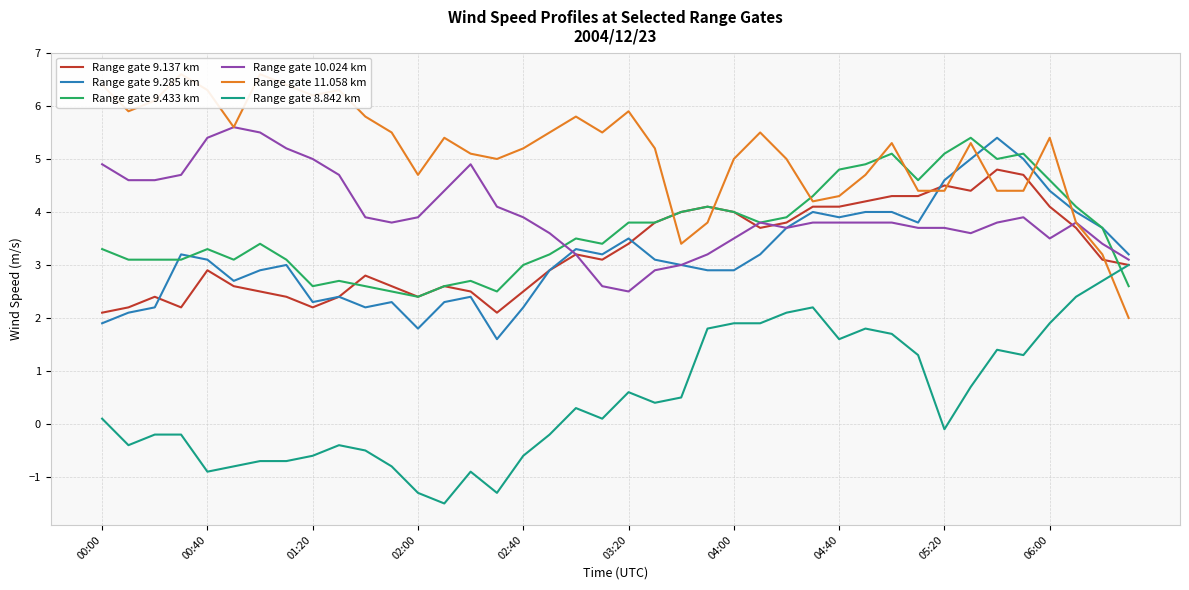

Is it true that Range gate 10.024 km equals 6.4 at 02:00?

False